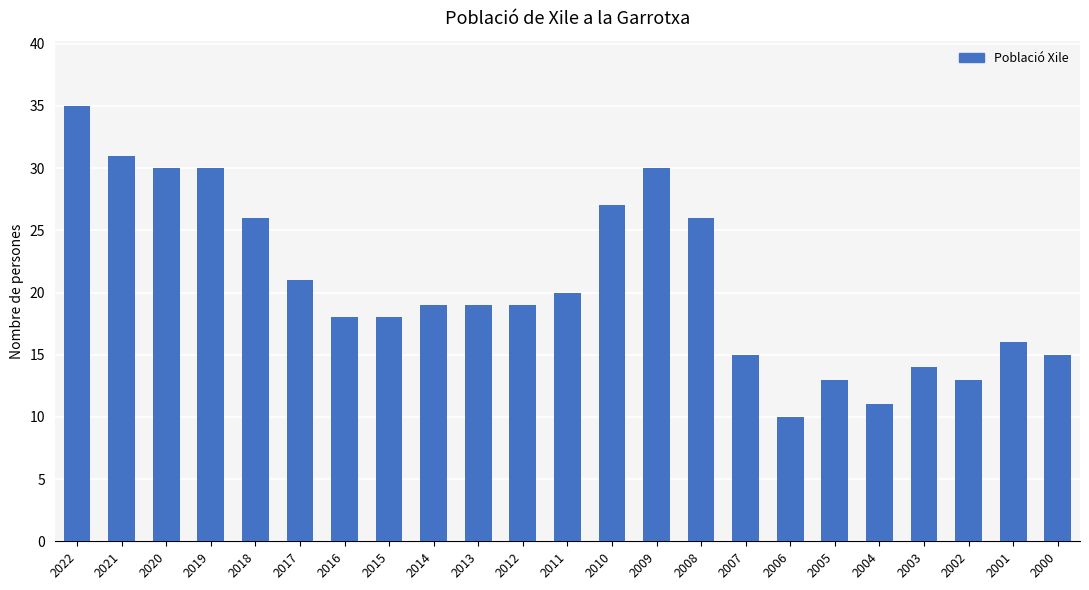

At which category does the chart reach its peak across all series?

2022